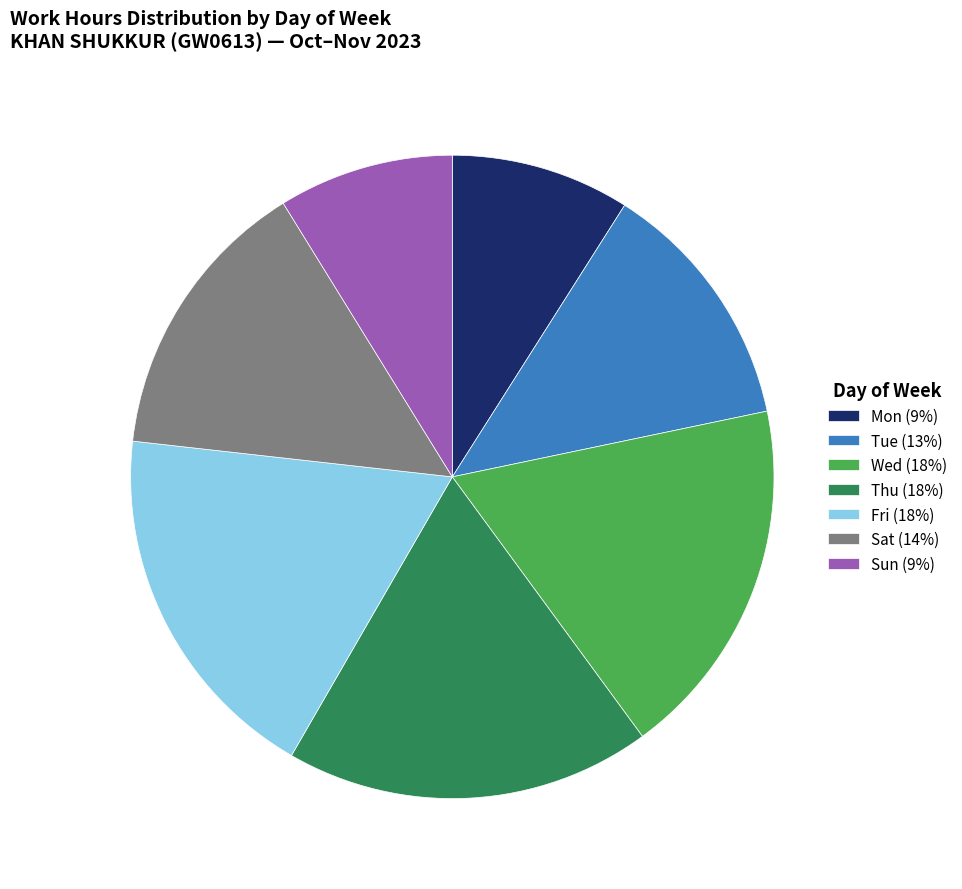

Does any single category account for the majority?

No